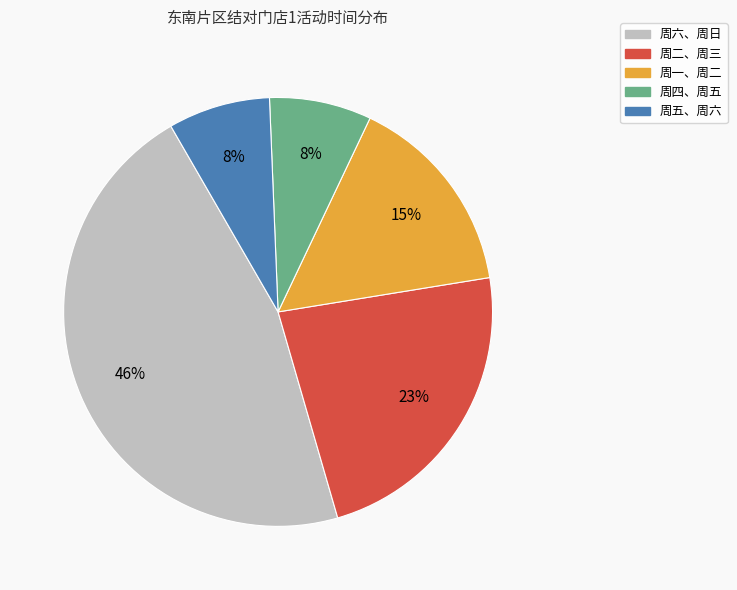

What is the largest slice in the pie chart?

周六、周日